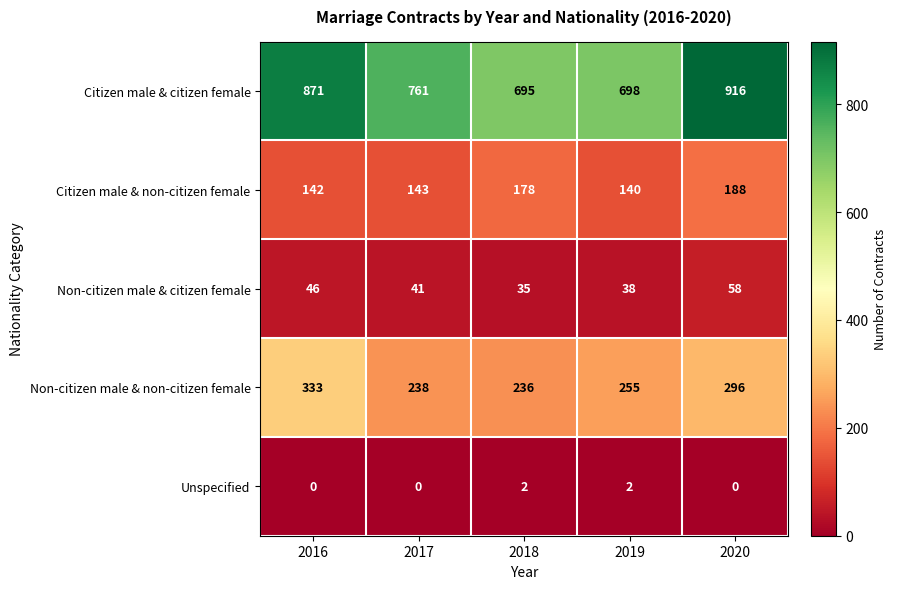

At how many categories does at least one series exceed 546?

5